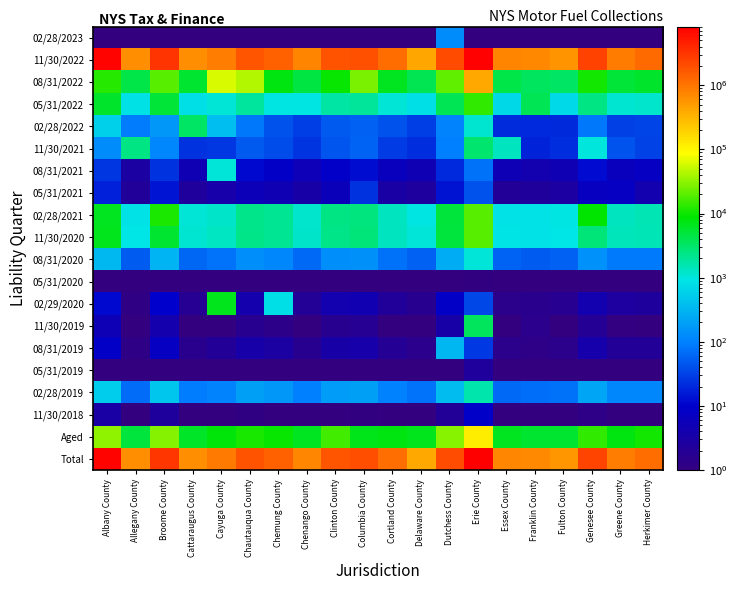

Reading right to left, what are all the values shown in this chart?

02/28/2023: Herkimer County=0.0	Greene County=0.0	Genesee County=0.0	Fulton County=0.0	Franklin County=0.0	Essex County=0.0	Erie County=0.0	Dutchess County=128.7	Delaware County=0.0	Cortland County=0.0	Columbia County=0.0	Clinton County=0.0	Chenango County=0.0	Chemung County=0.0	Chautauqua County=0.0	Cayuga County=0.0	Cattaraugus County=0.0	Broome County=0.0	Allegany County=0.0	Albany County=0.0
11/30/2022: Herkimer County=1210717.0	Greene County=878980.5	Genesee County=2460992.1	Fulton County=566836.4	Franklin County=706880.3	Essex County=757036.6	Erie County=7964459.7	Dutchess County=2133028.7	Delaware County=408952.7	Cortland County=1164093.5	Columbia County=1952705.2	Clinton County=1812486.4	Chenango County=757770.0	Chemung County=1460915.4	Chautauqua County=1767077.0	Cayuga County=862330.9	Cattaraugus County=635057.1	Broome County=3162983.8	Allegany County=640243.7	Albany County=7639539.6
08/31/2022: Herkimer County=5846.1	Greene County=5057.1	Genesee County=10531.9	Fulton County=3290.8	Franklin County=3502.7	Essex County=4320.9	Erie County=400842.4	Dutchess County=21467.7	Delaware County=4012.0	Cortland County=6567.2	Columbia County=26730.6	Clinton County=9472.5	Chenango County=4623.3	Chemung County=7608.6	Chautauqua County=43171.0	Cayuga County=61105.5	Cattaraugus County=5655.6	Broome County=19452.8	Allegany County=4366.5	Albany County=12709.5
05/31/2022: Herkimer County=1169.3	Greene County=1098.5	Genesee County=2397.5	Fulton County=708.3	Franklin County=3890.6	Essex County=703.5	Erie County=13629.3	Dutchess County=3830.7	Delaware County=806.2	Cortland County=1060.5	Columbia County=1935.9	Clinton County=1778.2	Chenango County=960.4	Chemung County=937.2	Chautauqua County=1896.6	Cayuga County=1062.3	Cattaraugus County=818.9	Broome County=5056.1	Allegany County=829.8	Albany County=5818.9
02/28/2022: Herkimer County=33.2	Greene County=31.3	Genesee County=85.2	Fulton County=20.6	Franklin County=20.1	Essex County=21.7	Erie County=1131.9	Dutchess County=104.3	Delaware County=30.5	Cortland County=42.8	Columbia County=55.5	Clinton County=50.3	Chenango County=30.2	Chemung County=42.2	Chautauqua County=83.6	Cayuga County=391.0	Cattaraugus County=3258.1	Broome County=160.7	Allegany County=89.7	Albany County=580.7
11/30/2021: Herkimer County=32.5	Greene County=44.2	Genesee County=1012.8	Fulton County=21.8	Franklin County=18.4	Essex County=1337.8	Erie County=3050.7	Dutchess County=97.5	Delaware County=22.2	Cortland County=28.1	Columbia County=57.1	Clinton County=45.0	Chenango County=25.2	Chemung County=39.0	Chautauqua County=49.9	Cayuga County=27.0	Cattaraugus County=23.9	Broome County=111.3	Allegany County=2427.7	Albany County=127.0
08/31/2021: Herkimer County=7.4	Greene County=6.4	Genesee County=11.9	Fulton County=4.8	Franklin County=4.1	Essex County=5.1	Erie County=74.7	Dutchess County=20.0	Delaware County=4.9	Cortland County=6.3	Columbia County=12.2	Clinton County=9.0	Chenango County=5.5	Chemung County=8.6	Chautauqua County=11.5	Cayuga County=1041.5	Cattaraugus County=4.8	Broome County=24.1	Allegany County=2.9	Albany County=26.1
05/31/2021: Herkimer County=4.1	Greene County=7.5	Genesee County=6.9	Fulton County=2.7	Franklin County=2.3	Essex County=2.2	Erie County=41.9	Dutchess County=13.7	Delaware County=2.6	Cortland County=3.1	Columbia County=23.9	Clinton County=5.8	Chenango County=3.3	Chemung County=4.8	Chautauqua County=5.7	Cayuga County=3.5	Cattaraugus County=2.5	Broome County=14.3	Allegany County=2.2	Albany County=17.8
02/28/2021: Herkimer County=1508.9	Greene County=1342.3	Genesee County=8813.3	Fulton County=944.5	Franklin County=865.9	Essex County=864.3	Erie County=19246.6	Dutchess County=4917.5	Delaware County=946.4	Cortland County=1323.4	Columbia County=2604.3	Clinton County=2379.7	Chenango County=1191.4	Chemung County=2054.0	Chautauqua County=2305.8	Cayuga County=1229.9	Cattaraugus County=1087.5	Broome County=11362.9	Allegany County=868.7	Albany County=6486.8
11/30/2020: Herkimer County=1479.0	Greene County=1435.8	Genesee County=2773.1	Fulton County=932.9	Franklin County=863.0	Essex County=885.1	Erie County=19483.0	Dutchess County=4852.1	Delaware County=1052.0	Cortland County=1340.8	Columbia County=2625.0	Clinton County=2372.7	Chenango County=1201.6	Chemung County=2096.1	Chautauqua County=2356.4	Cayuga County=1299.4	Cattaraugus County=1104.0	Broome County=5664.4	Allegany County=932.7	Albany County=6739.1
08/31/2020: Herkimer County=86.0	Greene County=86.5	Genesee County=143.6	Fulton County=55.6	Franklin County=50.6	Essex County=57.8	Erie County=1043.4	Dutchess County=257.1	Delaware County=55.5	Cortland County=75.0	Columbia County=139.4	Clinton County=134.0	Chenango County=65.5	Chemung County=113.3	Chautauqua County=134.9	Cayuga County=76.9	Cattaraugus County=60.8	Broome County=300.9	Allegany County=50.5	Albany County=335.6
05/31/2020: Herkimer County=0.1	Greene County=0.1	Genesee County=0.1	Fulton County=0.1	Franklin County=0.0	Essex County=0.0	Erie County=1.1	Dutchess County=0.3	Delaware County=0.1	Cortland County=0.1	Columbia County=0.1	Clinton County=0.2	Chenango County=0.1	Chemung County=0.1	Chautauqua County=0.1	Cayuga County=0.1	Cattaraugus County=0.1	Broome County=0.3	Allegany County=0.0	Albany County=0.4
02/29/2020: Herkimer County=2.5	Greene County=2.6	Genesee County=4.2	Fulton County=1.7	Franklin County=1.5	Essex County=1.4	Erie County=35.3	Dutchess County=8.6	Delaware County=1.7	Cortland County=2.2	Columbia County=4.5	Clinton County=4.1	Chenango County=2.0	Chemung County=824.2	Chautauqua County=3.8	Cayuga County=6723.4	Cattaraugus County=1.8	Broome County=10.0	Allegany County=1.2	Albany County=11.7
11/30/2019: Herkimer County=1.0	Greene County=1.0	Genesee County=1.9	Fulton County=0.7	Franklin County=1.5	Essex County=0.5	Erie County=3612.1	Dutchess County=3.3	Delaware County=0.8	Cortland County=0.9	Columbia County=1.8	Clinton County=1.6	Chenango County=0.8	Chemung County=1.4	Chautauqua County=1.7	Cayuga County=1.0	Cattaraugus County=0.8	Broome County=3.9	Allegany County=0.6	Albany County=5.1
08/31/2019: Herkimer County=2.1	Greene County=2.1	Genesee County=3.8	Fulton County=1.4	Franklin County=1.3	Essex County=1.4	Erie County=27.3	Dutchess County=333.1	Delaware County=1.5	Cortland County=1.9	Columbia County=3.5	Clinton County=3.3	Chenango County=1.7	Chemung County=2.8	Chautauqua County=3.4	Cayuga County=2.1	Cattaraugus County=1.6	Broome County=7.4	Allegany County=1.3	Albany County=8.6
05/31/2019: Herkimer County=0.2	Greene County=0.2	Genesee County=0.3	Fulton County=0.1	Franklin County=0.1	Essex County=0.1	Erie County=2.4	Dutchess County=0.6	Delaware County=0.1	Cortland County=0.2	Columbia County=0.3	Clinton County=0.3	Chenango County=0.1	Chemung County=0.3	Chautauqua County=0.3	Cayuga County=0.2	Cattaraugus County=0.1	Broome County=0.7	Allegany County=0.1	Albany County=0.8
02/28/2019: Herkimer County=115.8	Greene County=116.1	Genesee County=223.9	Fulton County=74.9	Franklin County=69.4	Essex County=65.6	Erie County=1624.8	Dutchess County=375.4	Delaware County=75.5	Cortland County=101.6	Columbia County=196.9	Clinton County=180.2	Chenango County=98.8	Chemung County=161.5	Chautauqua County=193.9	Cayuga County=106.0	Cattaraugus County=91.4	Broome County=465.2	Allegany County=68.6	Albany County=530.8
11/30/2018: Herkimer County=0.7	Greene County=0.7	Genesee County=1.3	Fulton County=0.4	Franklin County=0.4	Essex County=0.4	Erie County=9.4	Dutchess County=2.1	Delaware County=0.5	Cortland County=0.6	Columbia County=1.1	Clinton County=1.0	Chenango County=0.5	Chemung County=0.9	Chautauqua County=1.1	Cayuga County=0.6	Cattaraugus County=0.5	Broome County=2.5	Allegany County=0.4	Albany County=3.1
Aged: Herkimer County=10371.0	Greene County=7681.9	Genesee County=13948.2	Fulton County=5513.3	Franklin County=5649.9	Essex County=6527.1	Erie County=119348.7	Dutchess County=30218.2	Delaware County=6804.0	Cortland County=7706.8	Columbia County=6936.5	Clinton County=16073.0	Chenango County=6397.5	Chemung County=9590.6	Chautauqua County=11104.4	Cayuga County=8055.6	Cattaraugus County=5941.7	Broome County=29252.3	Allegany County=4842.0	Albany County=32379.8
Total: Herkimer County=1193083.1	Greene County=864758.9	Genesee County=2438673.8	Fulton County=557156.0	Franklin County=693677.0	Essex County=743975.1	Erie County=8221513.3	Dutchess County=2076502.8	Delaware County=397035.0	Cortland County=1148485.9	Columbia County=1970059.9	Clinton County=1784748.0	Chenango County=745551.2	Chemung County=1441548.7	Chautauqua County=1796719.7	Cayuga County=905883.6	Cattaraugus County=630495.5	Broome County=3113849.6	Allegany County=627501.2	Albany County=7586767.3